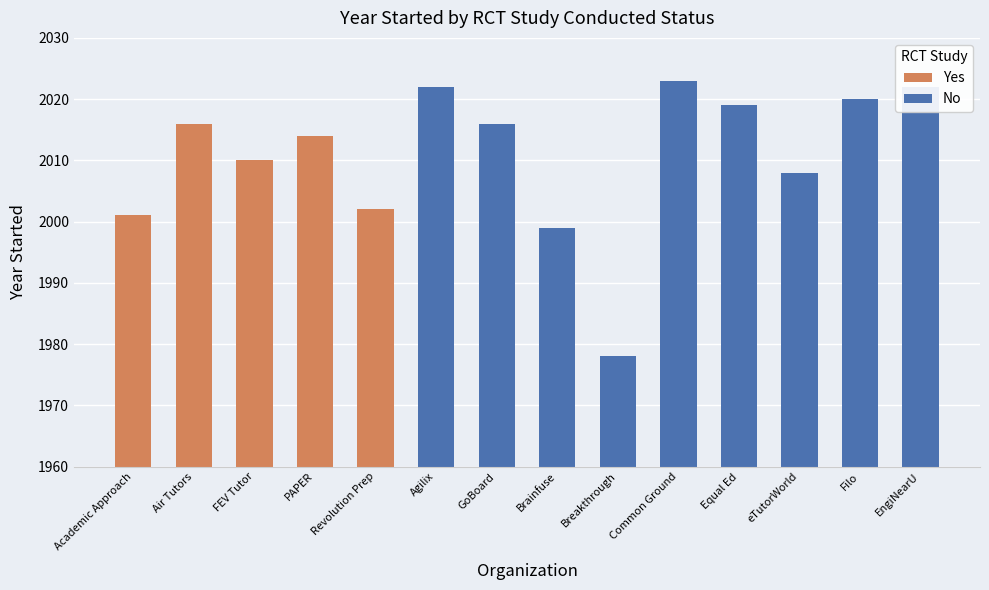

What is the minimum value for Yes?

2001